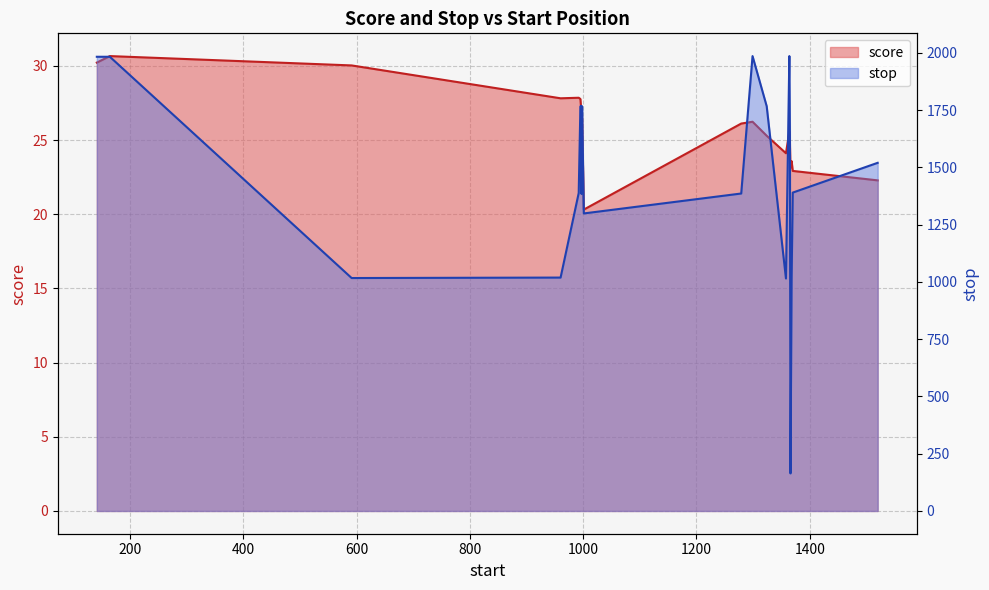

What is the difference between the score values at 992 and 1364?

2.3